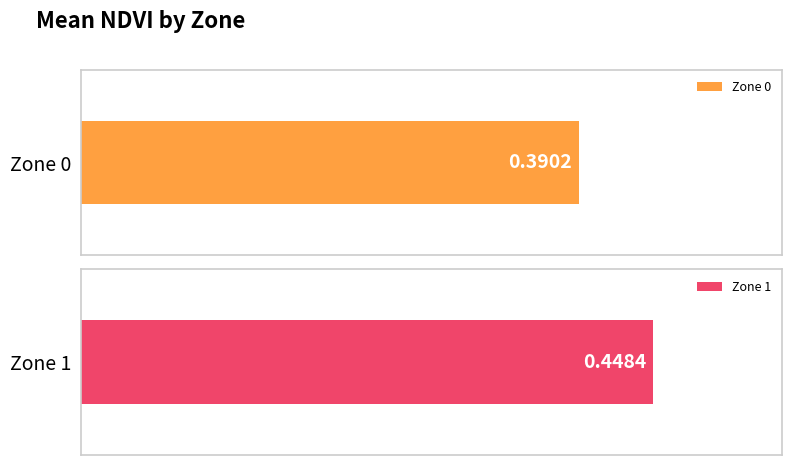

Reading left to right, list all the values displayed in this chart.

Zone 0=0.4	Zone 1=0.4